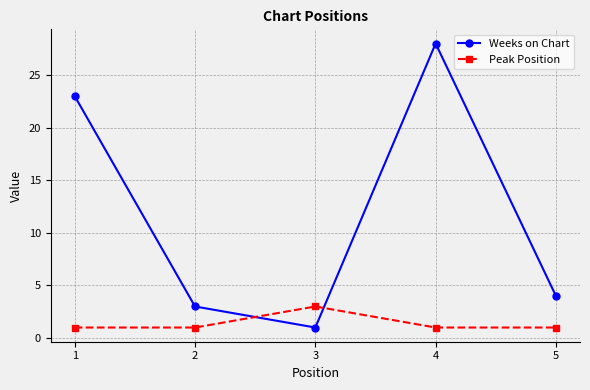

At which category does Peak Position reach its first local peak?

3